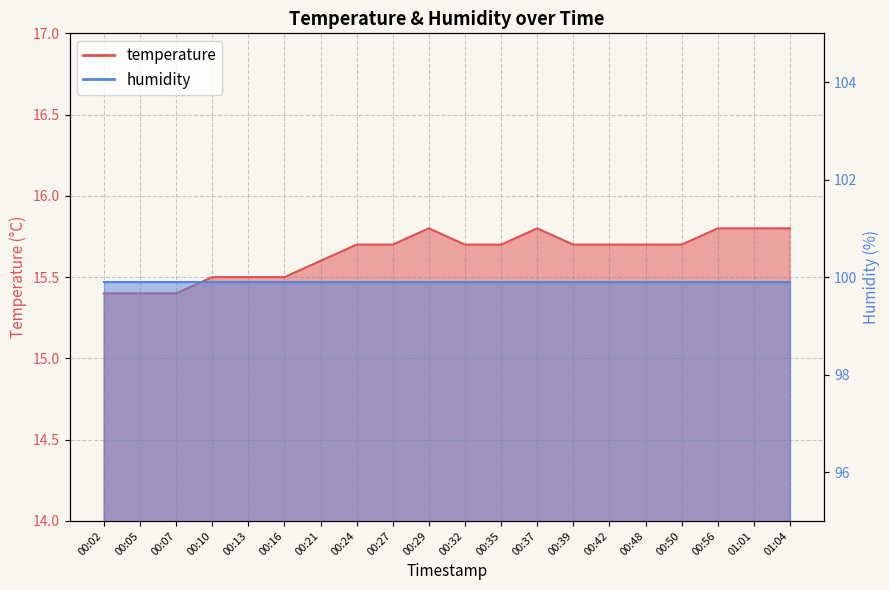

True or false: the data shows 7.6 at 00:48.

False